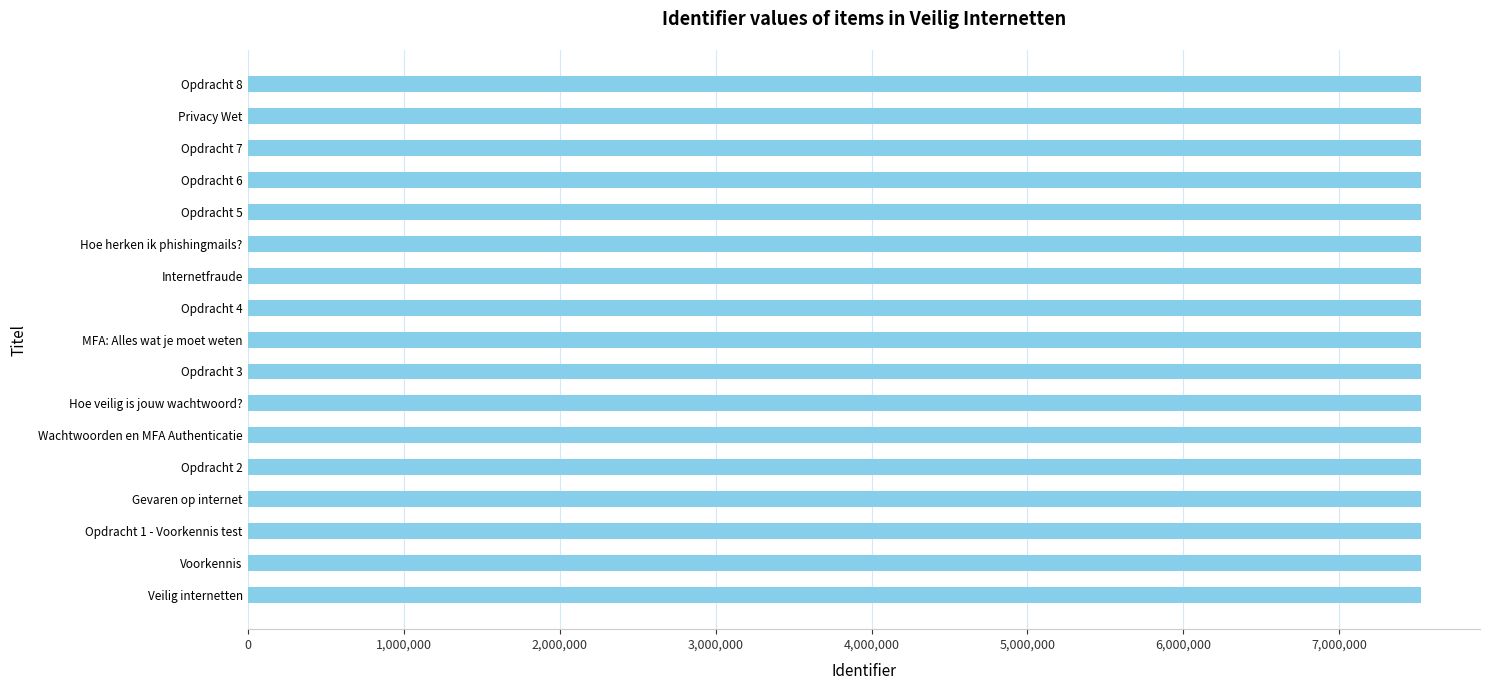

Is it true that the value at Opdracht 6 is 7522395?

True